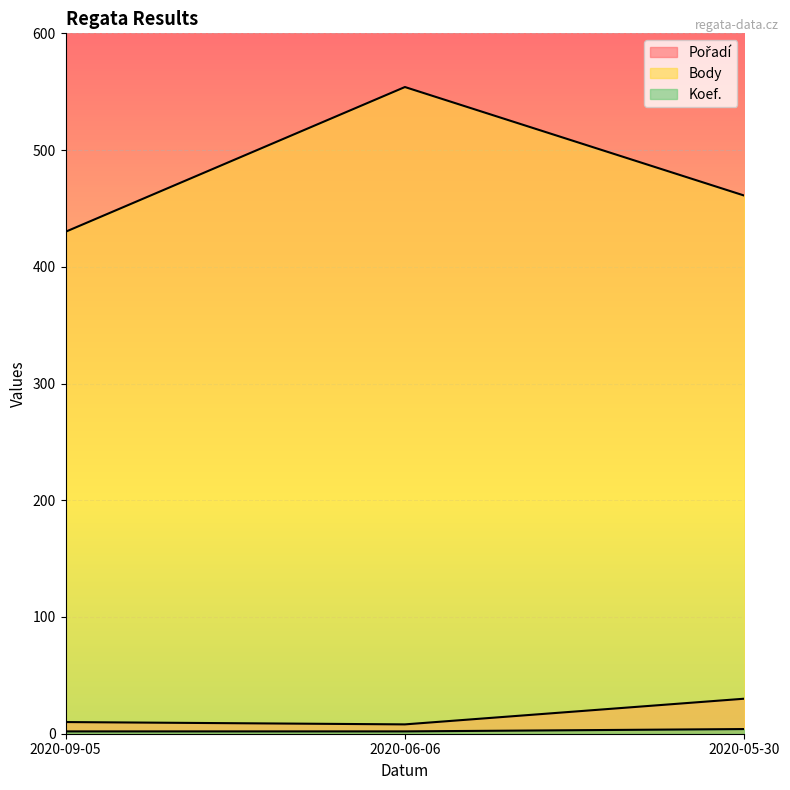

Which category has the lowest value across all series?

2020-09-05